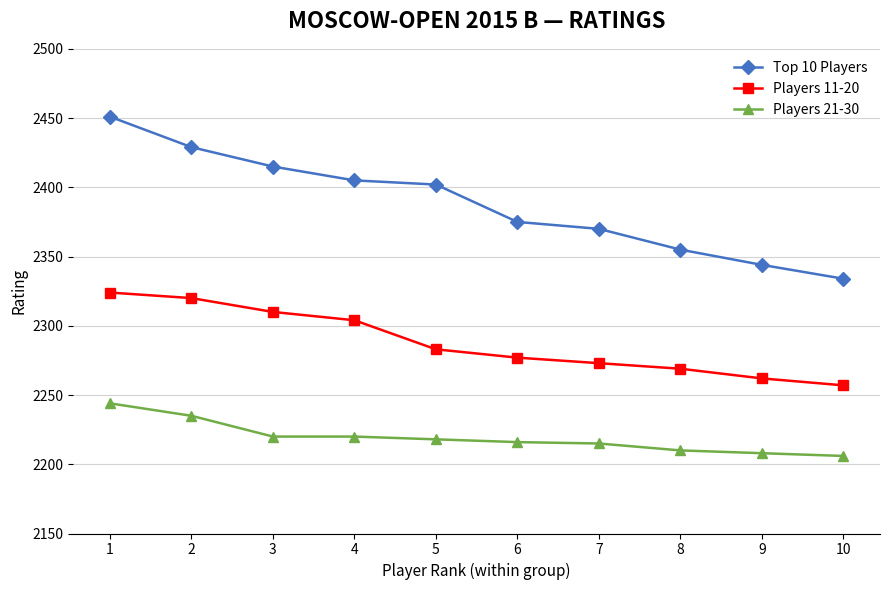

List the series in order of their peak value, lowest first.

Players 21-30, Players 11-20, Top 10 Players